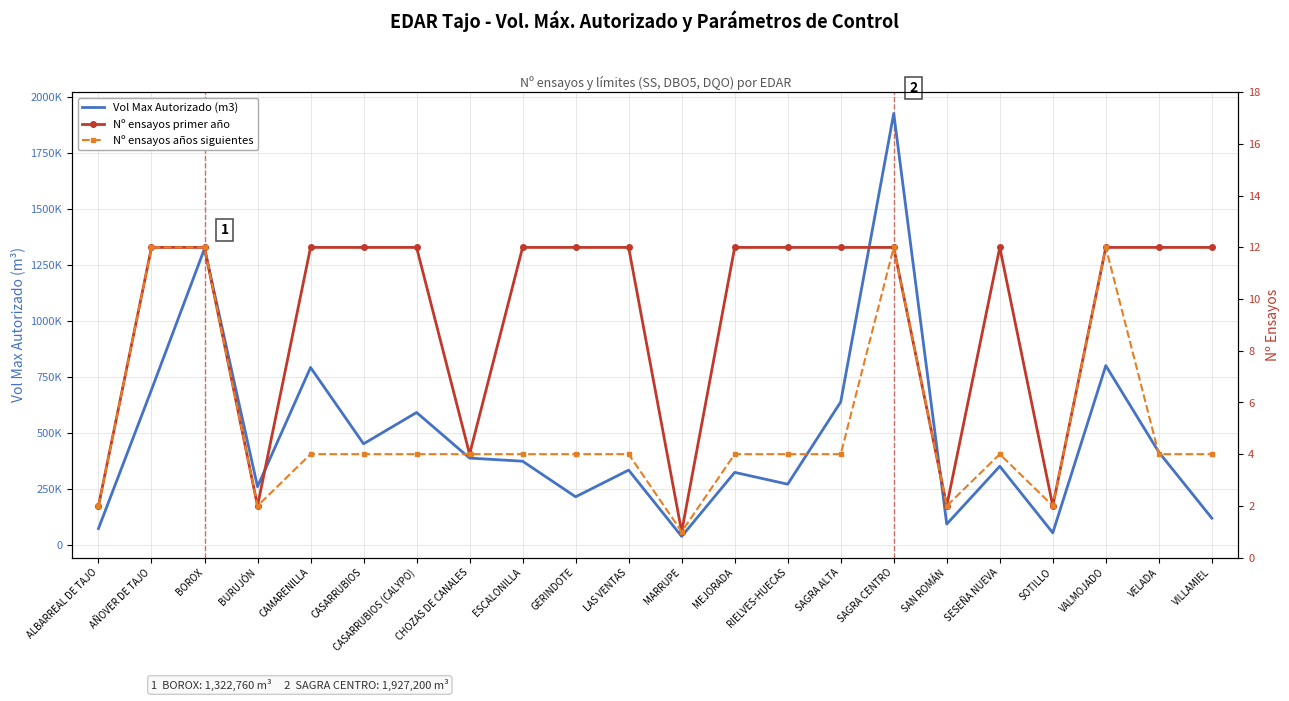

Which series has the largest range (max minus min)?

Vol Max Autorizado (m3)